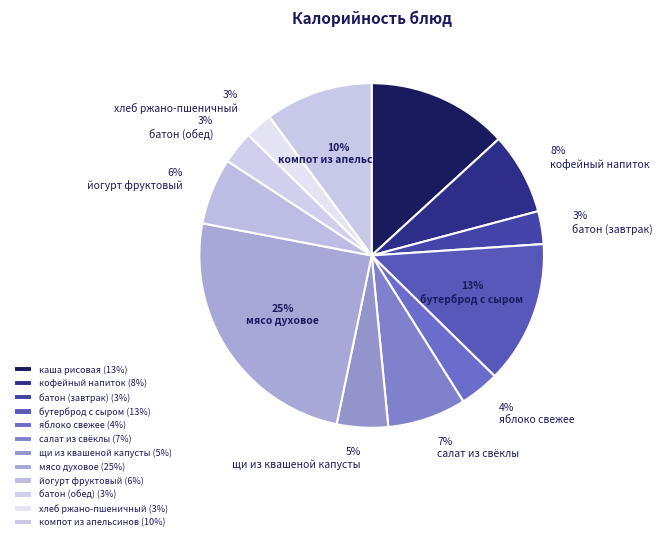

What percentage do хлеб ржано-пшеничный and кофейный напиток together represent?

10.3%